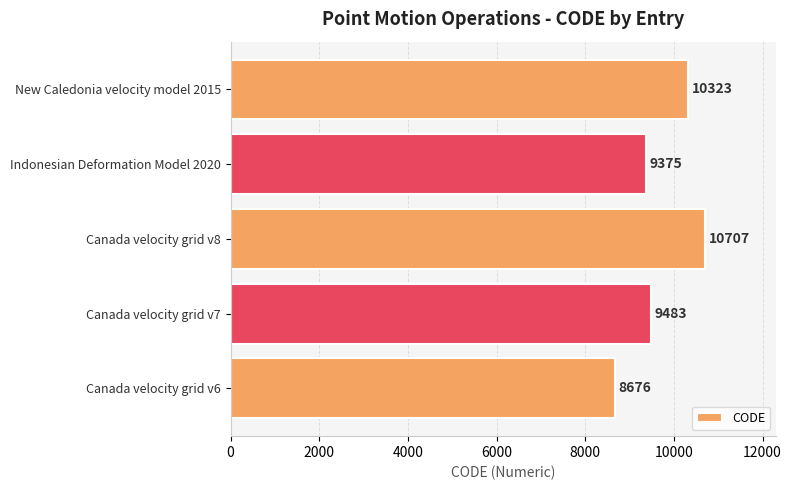

What is the sum of all values?

48564